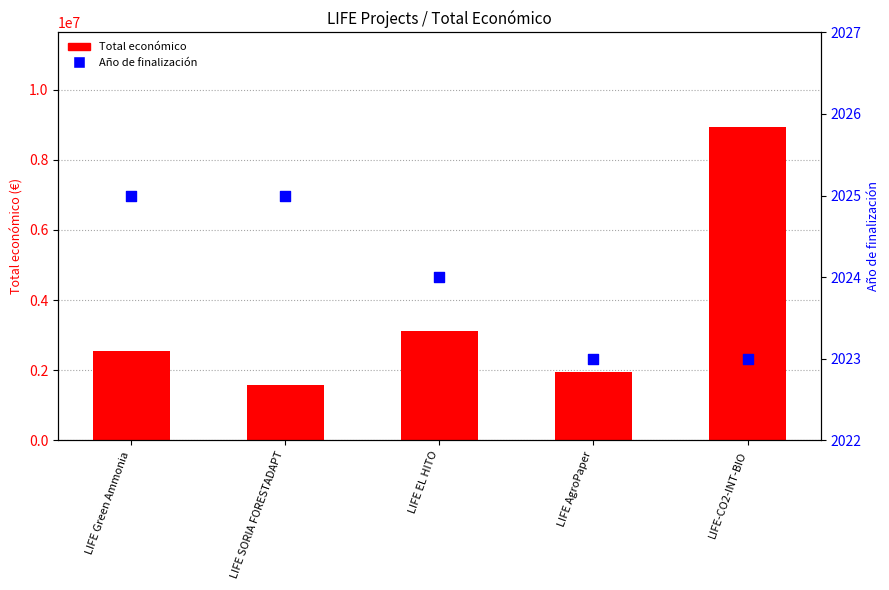

Which series contains the highest Y value?

Total económico